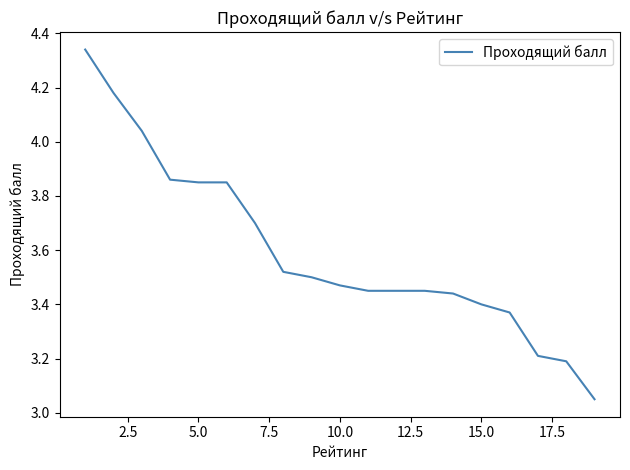

What is the difference between the maximum and minimum values?

1.3